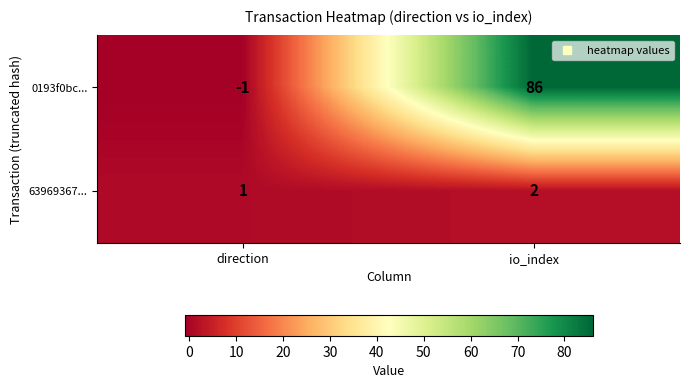

True or false: 63969367... has a value of 2 at io_index.

True